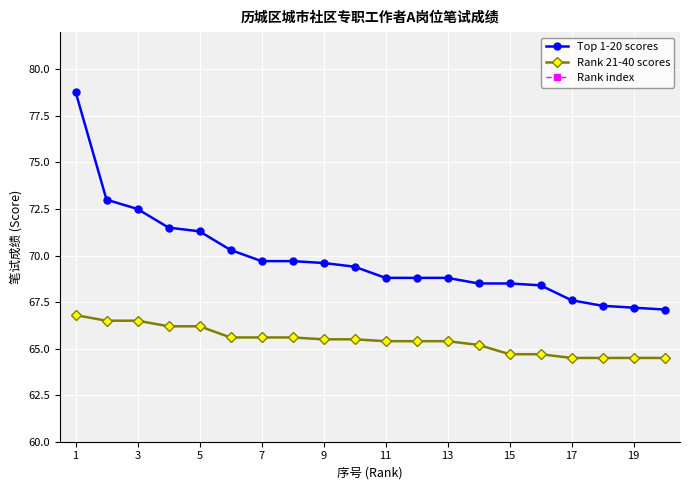

True or false: Rank 21-40 scores has a value of 39.0 at 5.

False